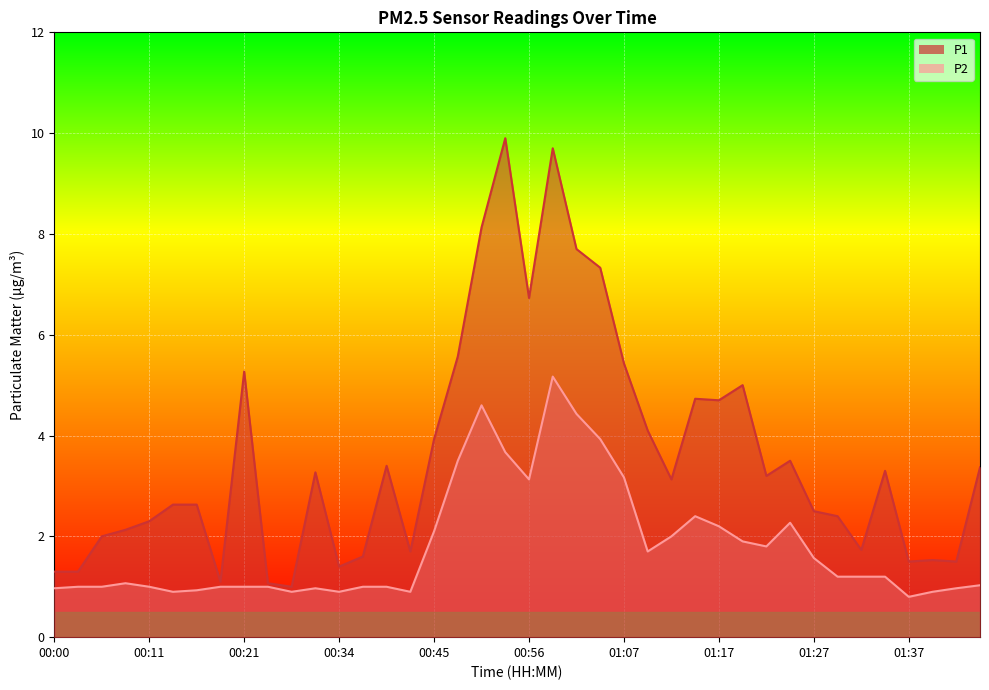

What is the sum of all P2 values?

72.4